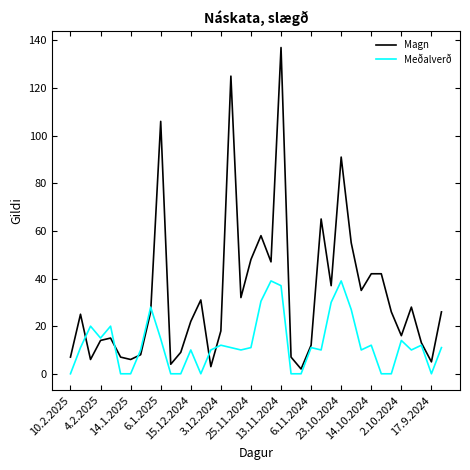

List the series in order of their peak value, highest first.

Magn, Meðalverð